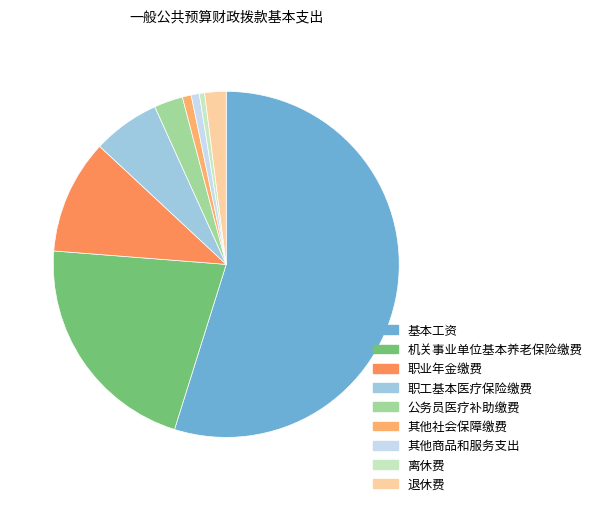

To the nearest percent, what is the difference between the largest and smallest slice percentages?

54%